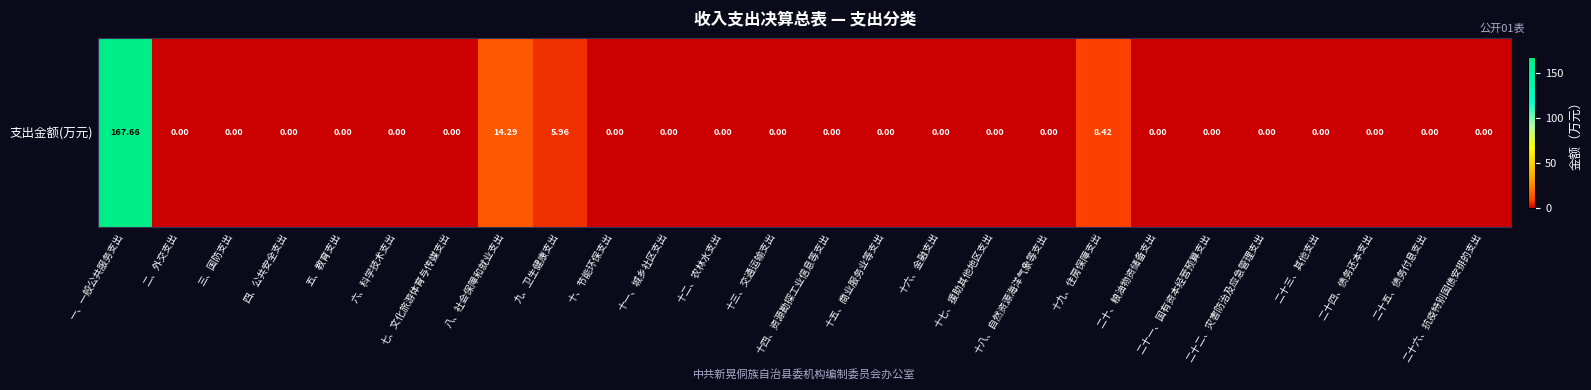

How many values exceed 0?

4